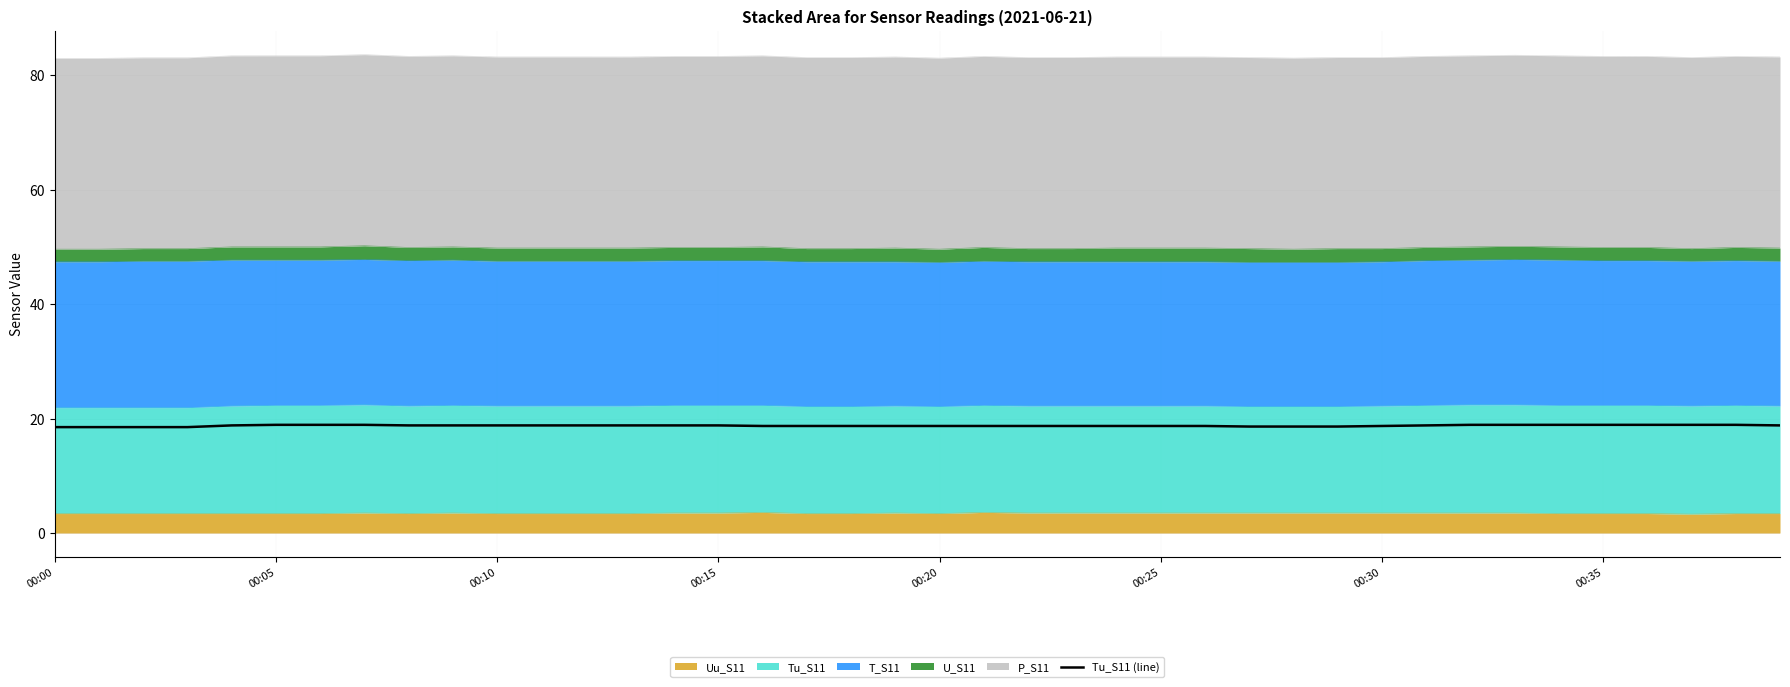

Is it true that the value at 33 is 26.8?

False